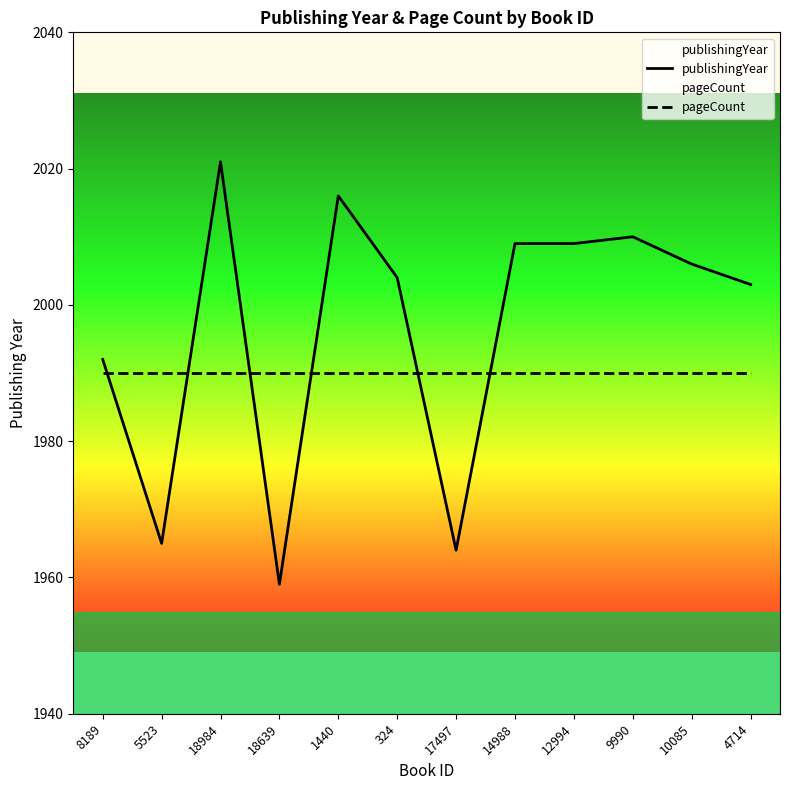

List the series in order of their peak value, highest first.

publishingYear, pageCount